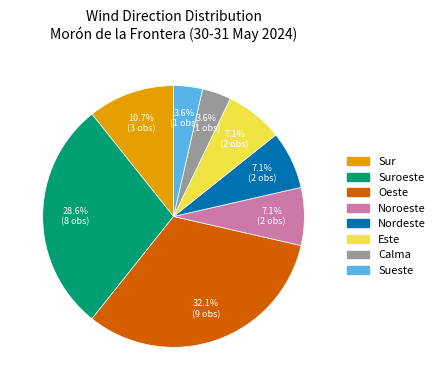

Is there any slice that represents more than half of the pie?

No